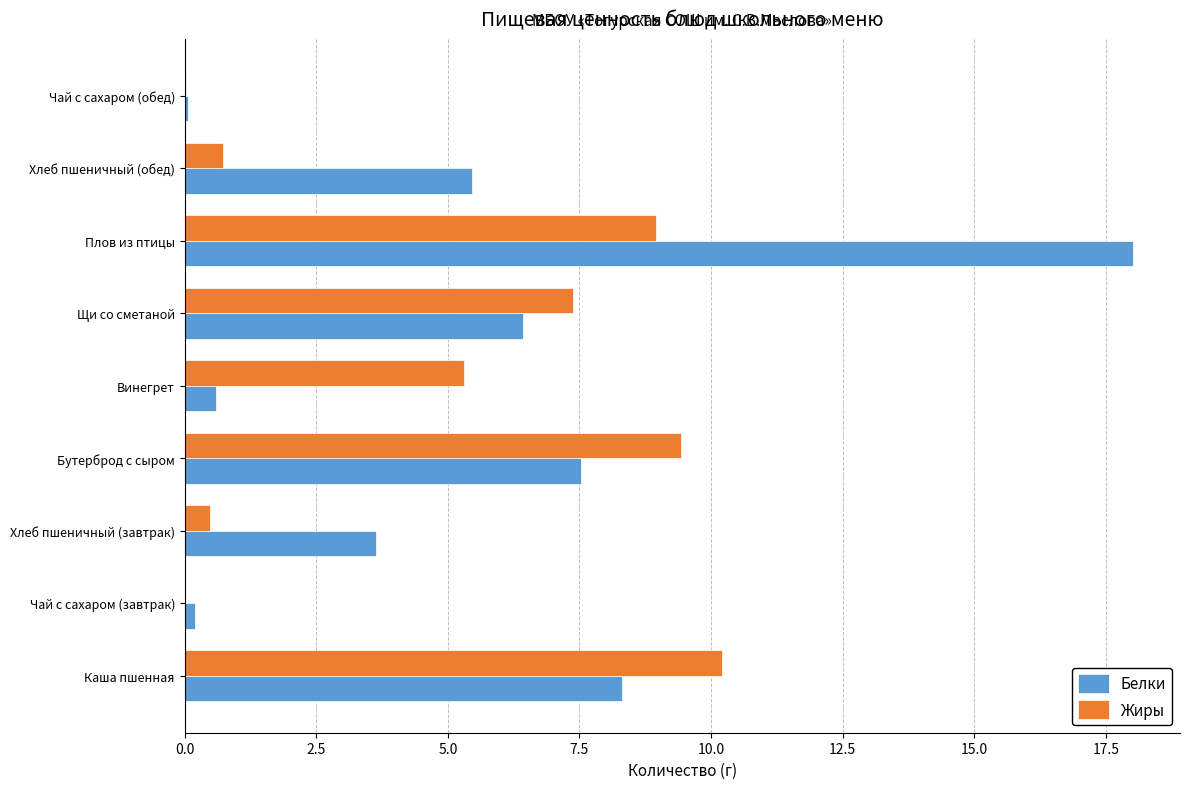

Which label corresponds to the largest value in the chart?

Плов из птицы